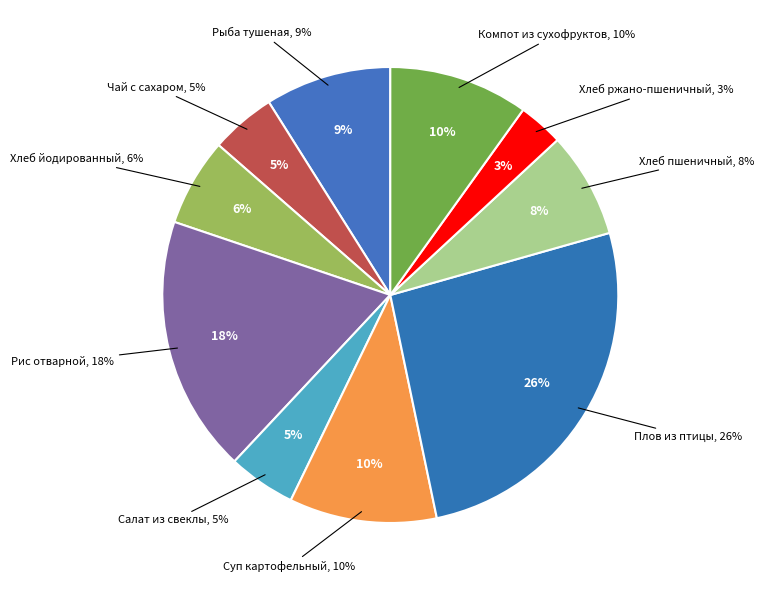

Is it true that Хлеб йодированный is 18% of the pie?

False